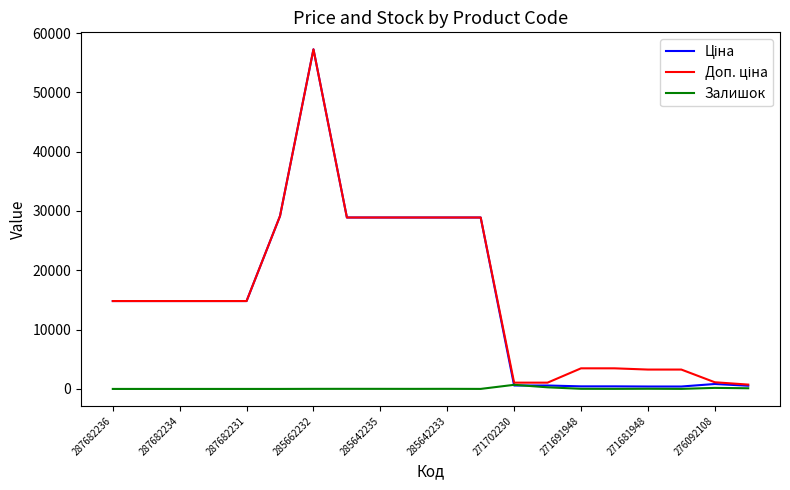

What is the greatest value displayed?

57258.0